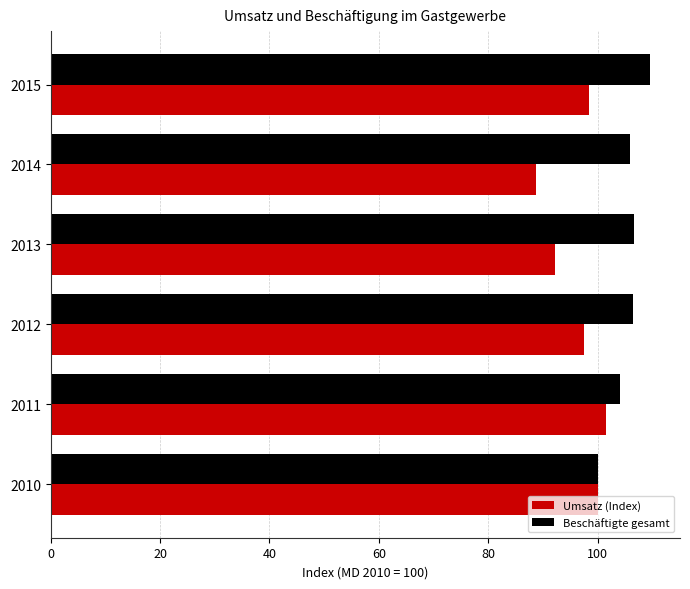

What is the sum of the Umsatz (Index) values at 2011 and 2010?

201.5